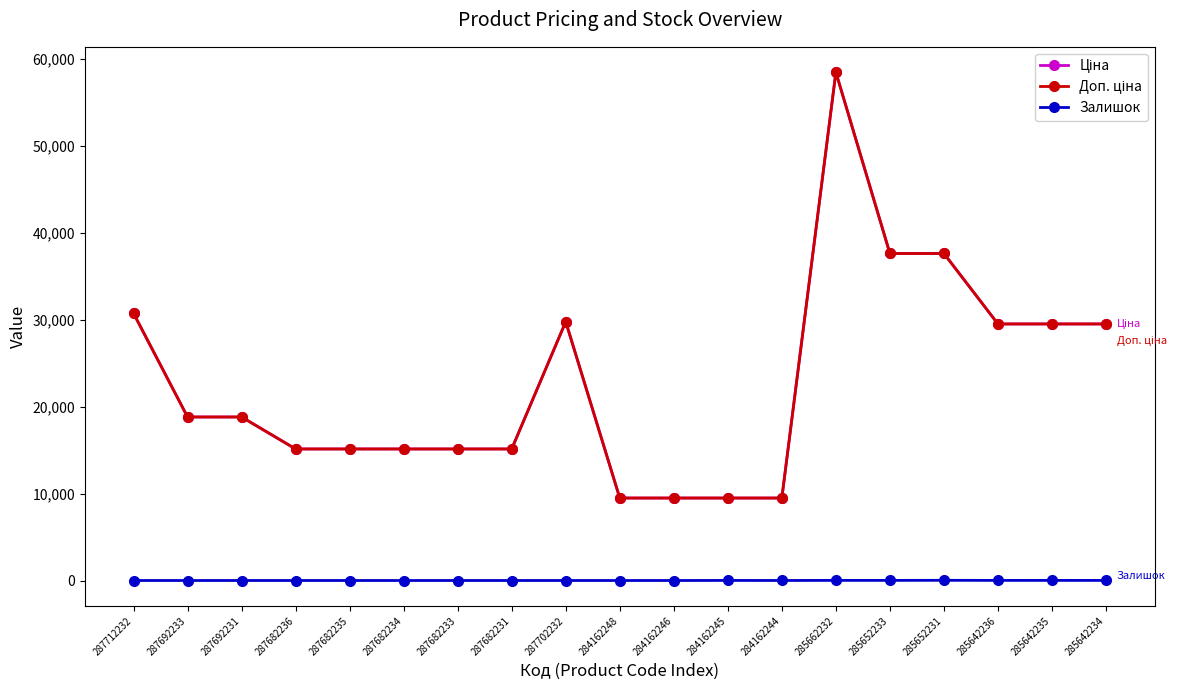

Is this an area chart (filled region under the line)?

No